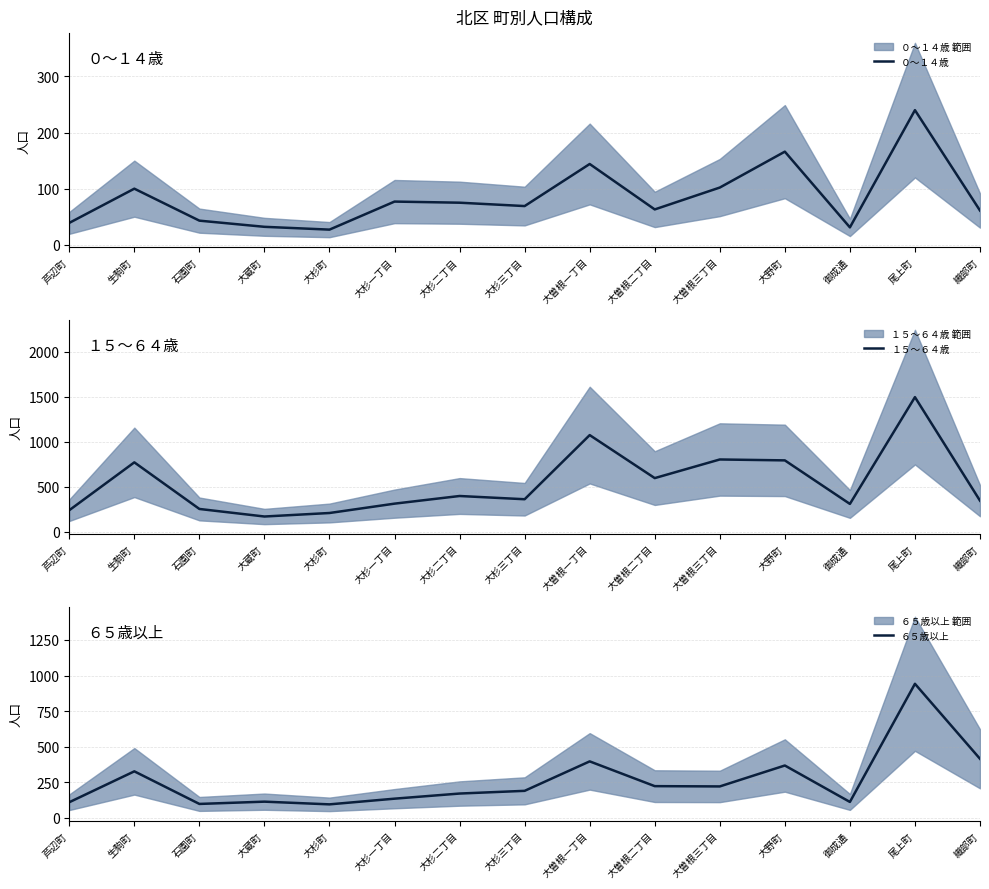

Which category has the lowest value in the １５～６４歳 series?

大蔵町